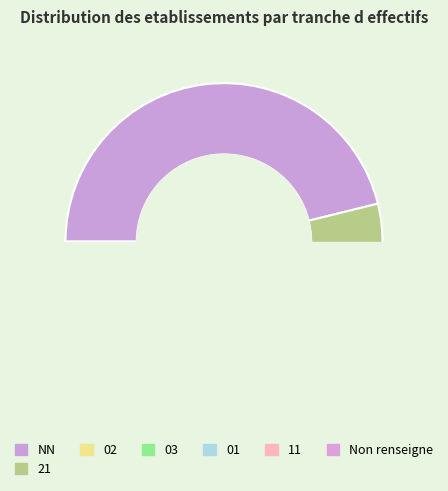

Is  the majority of the pie?

No